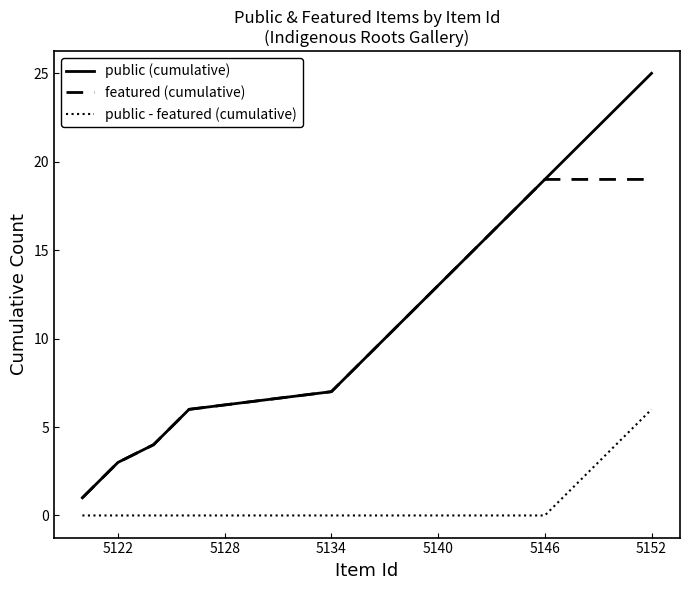

List the series in order of their peak value, lowest first.

public - featured (cumulative), featured (cumulative), public (cumulative)